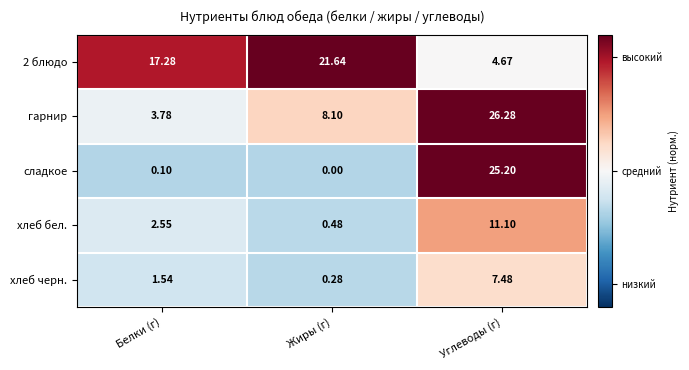

Where is 2 блюдо nearest to the value 13?

Белки (г)